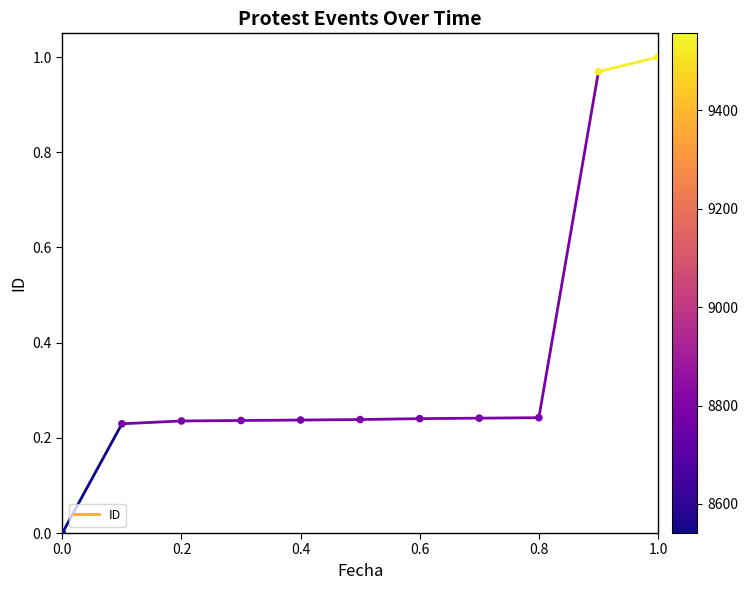

What is the average Y value?

0.4